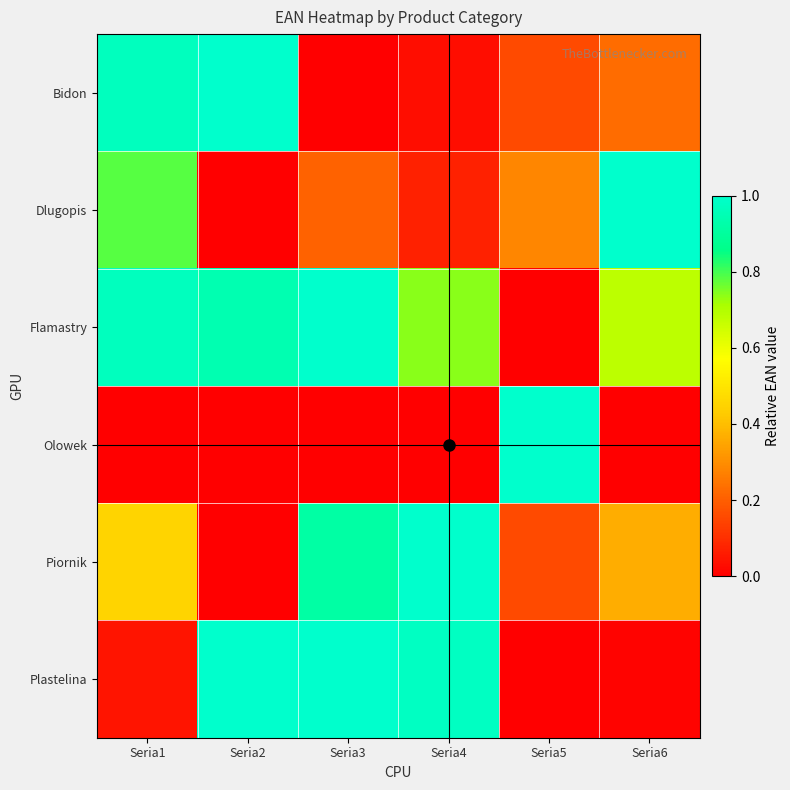

At how many categories does at least one series exceed 0?

6